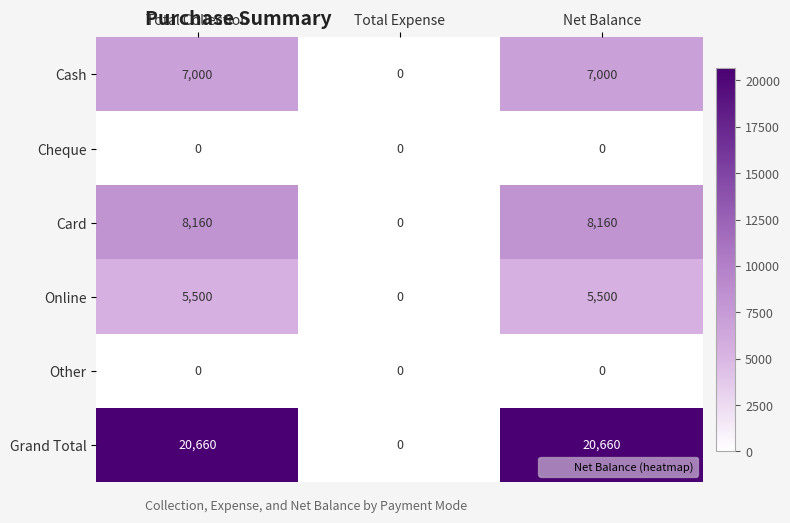

Reading left to right, extract all data points from this chart.

Cash: 7000	0	7000
Cheque: 0	0	0
Card: 8160	0	8160
Online: 5500	0	5500
Other: 0	0	0
Grand Total: 20660	0	20660